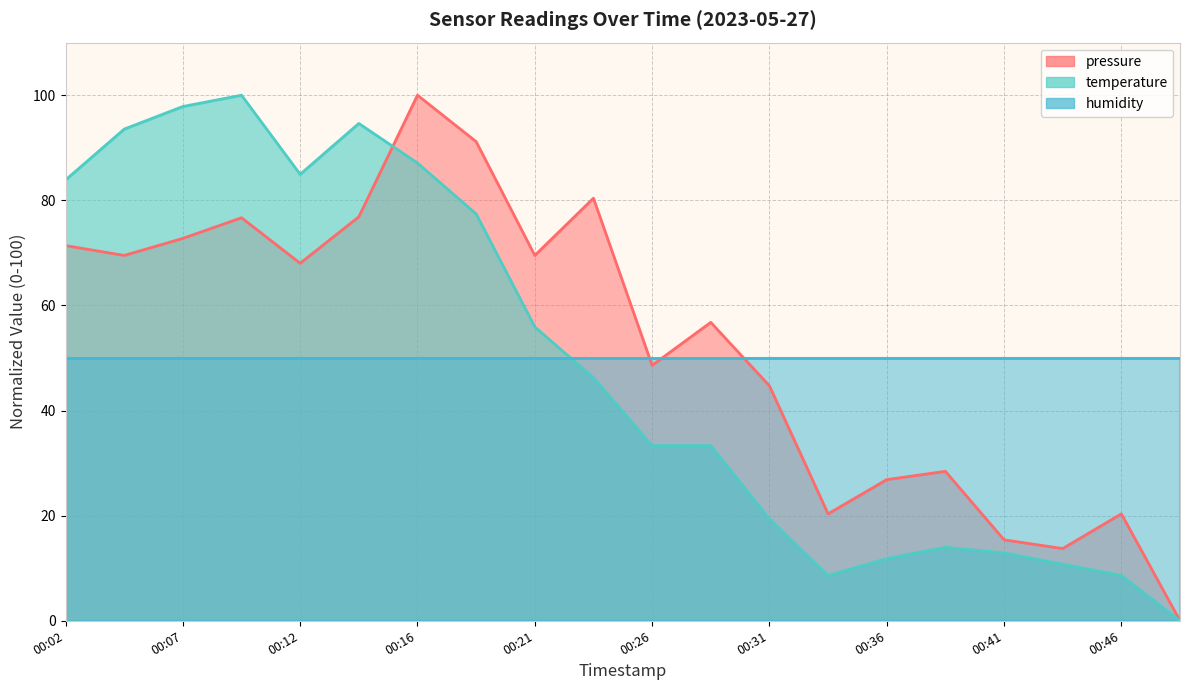

What value does the temperature series have at 00:16?

87.1